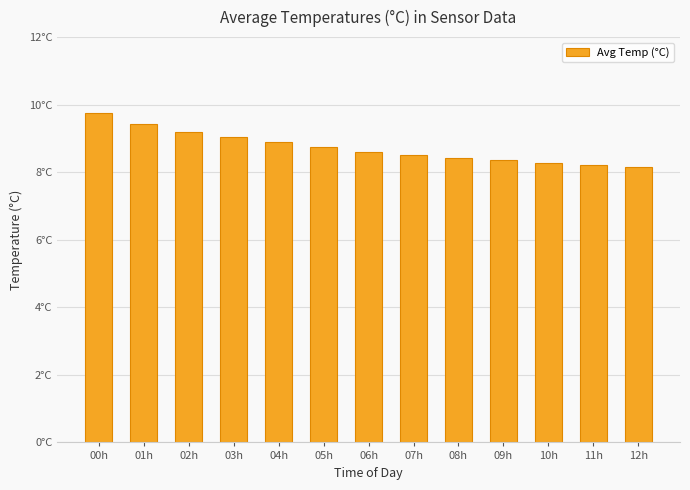

List the labels in order of value, smallest first.

12h, 11h, 10h, 09h, 08h, 07h, 06h, 05h, 04h, 03h, 02h, 01h, 00h